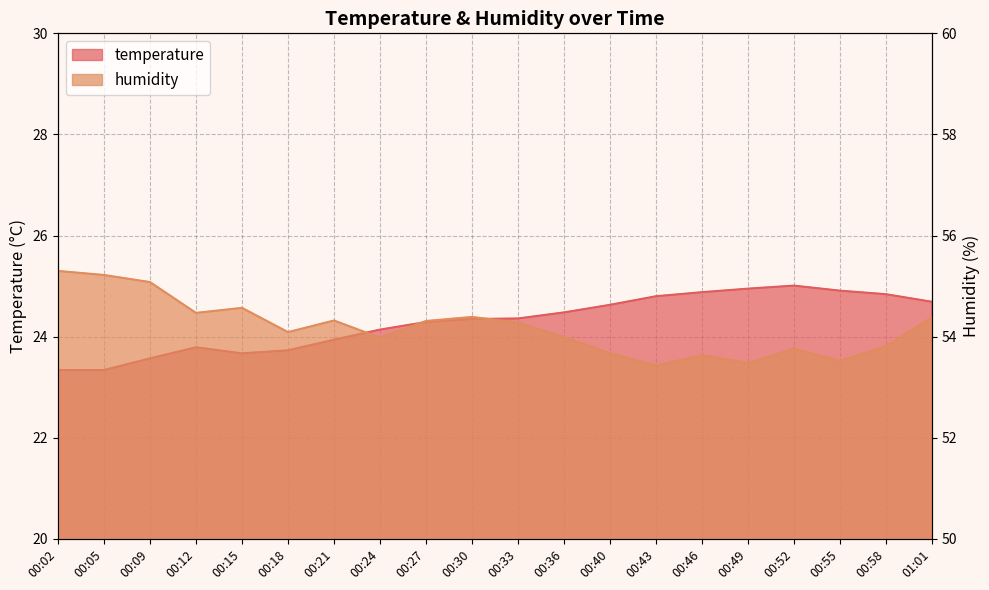

What is the label of the 2nd point from the right?

00:58